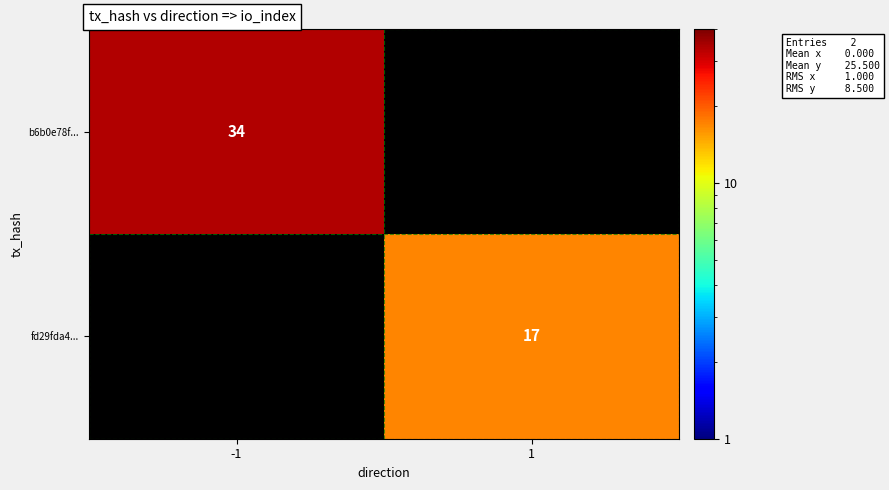

The b6b0e78f... series shows 23 at -1. True or false?

False